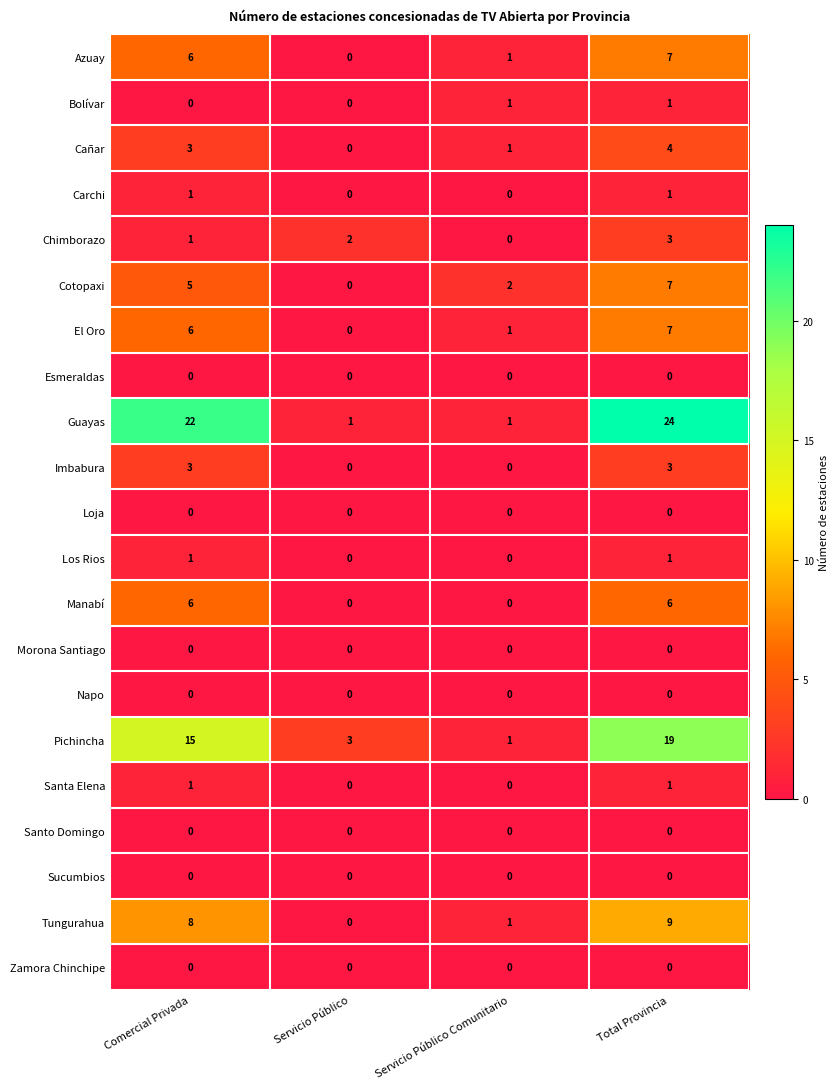

What is the difference between the highest and lowest values at Total Provincia?

24